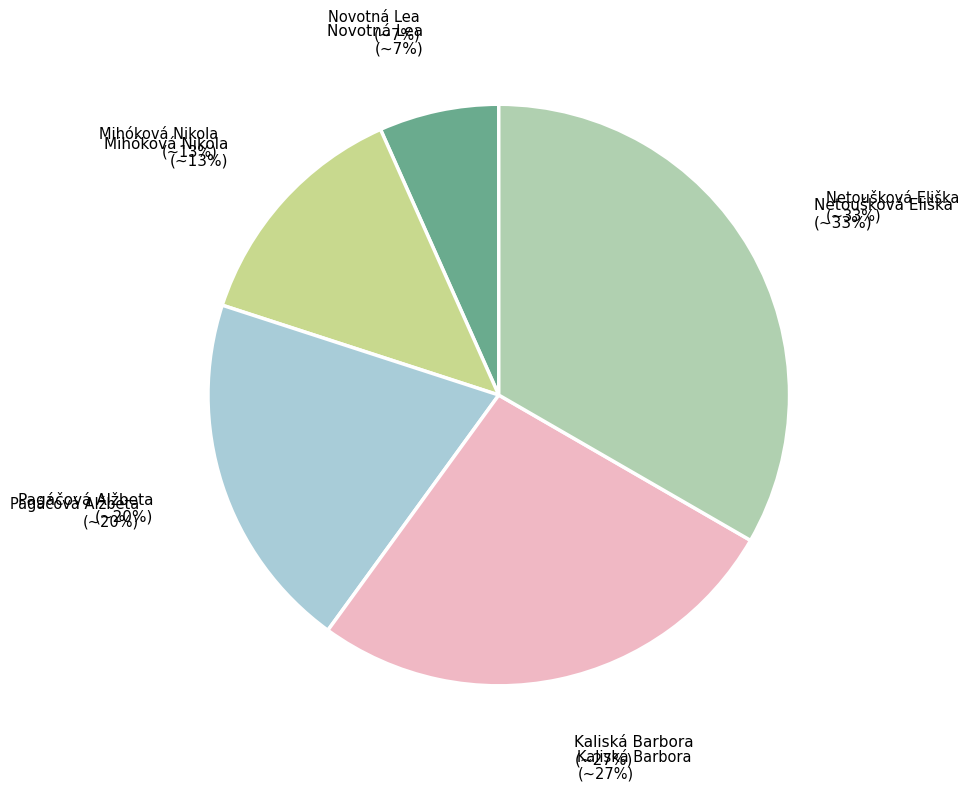

Which has a higher value, Novotná Lea or Kaliská Barbora?

Kaliská Barbora